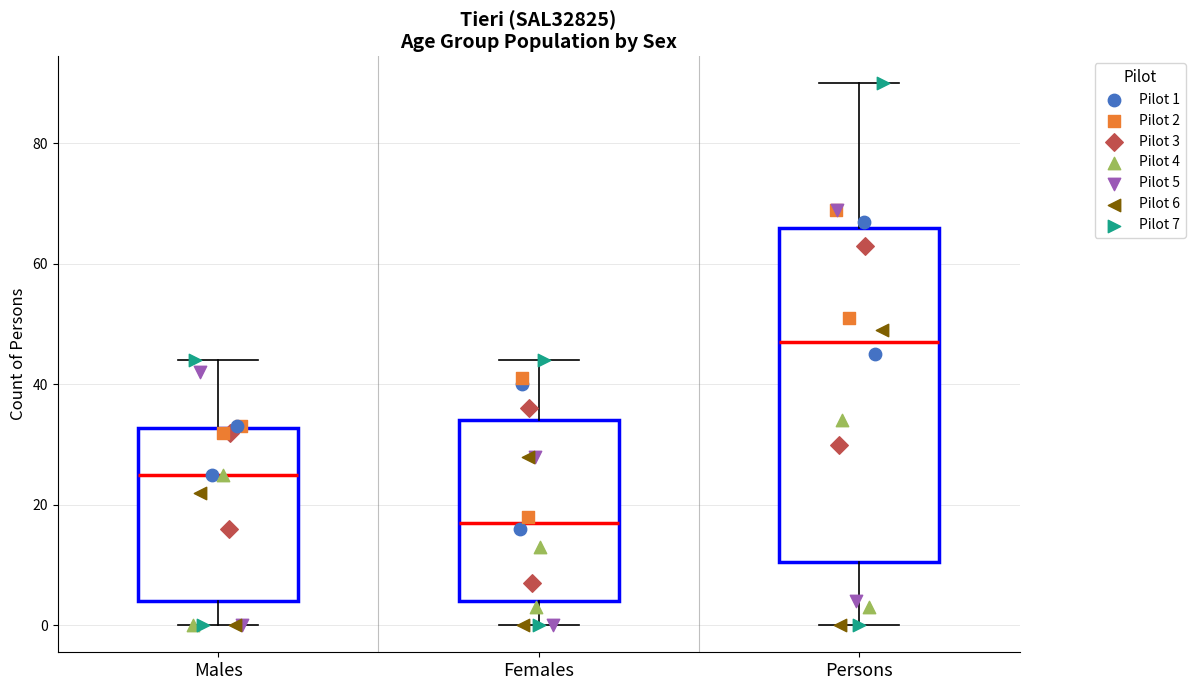

Reading left to right, read every box against the y-axis: the position of its median line, the range the box covers, and the ends of its whiskers. The values are not printed on the chart, so give them approximately, as read against the axis.

Males: median 26, box 4 to 32, whiskers 0 to 44
Females: median 18, box 4 to 34, whiskers 0 to 44
Persons: median 48, box 10 to 66, whiskers 0 to 90